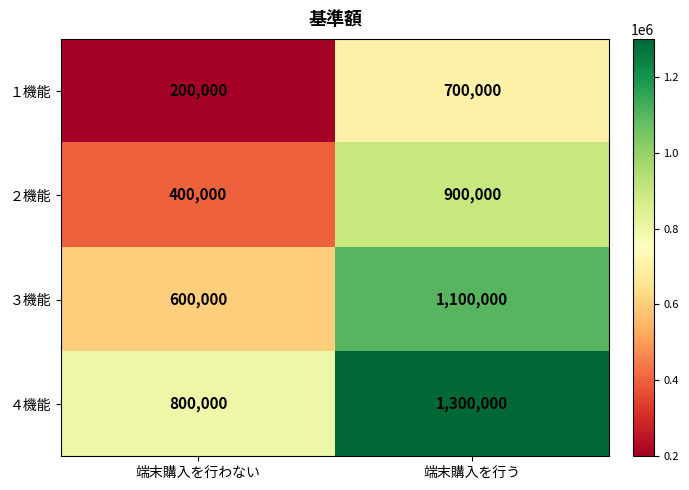

Reading left to right, transcribe all the data shown in this chart.

１機能: 200000	700000
２機能: 400000	900000
３機能: 600000	1100000
４機能: 800000	1300000